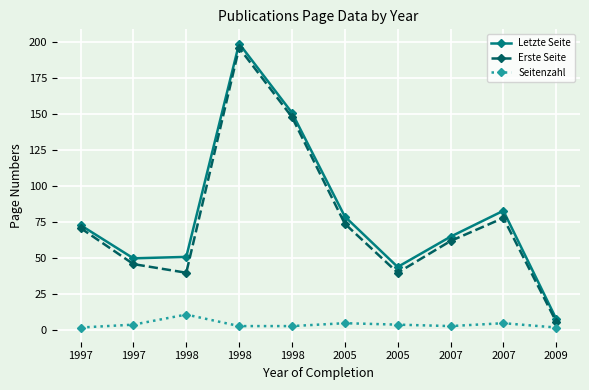

True or false: Erste Seite has a value of 99 at 2007.

False